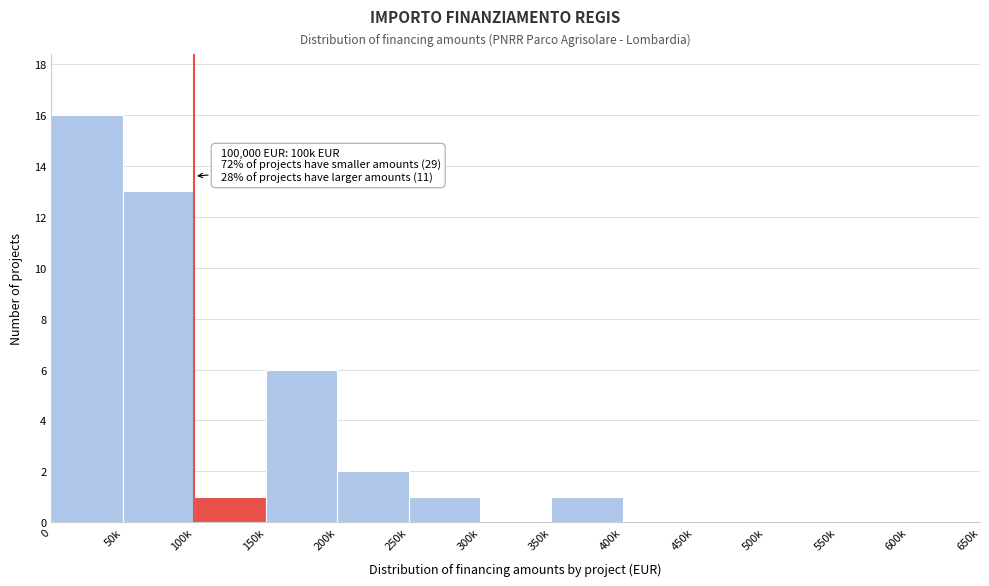

Reading left to right, list all the values displayed in this chart.

0=16	50k=13	100k=1	150k=6	200k=2	250k=1	300k=0	350k=1	400k=0	450k=0	500k=0	550k=0	600k=0